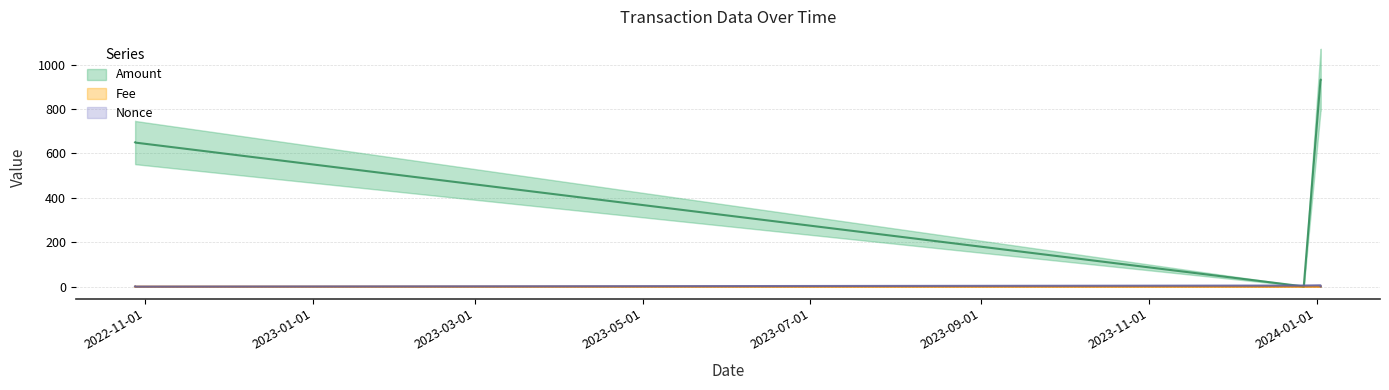

How many series are shown in this chart?

3